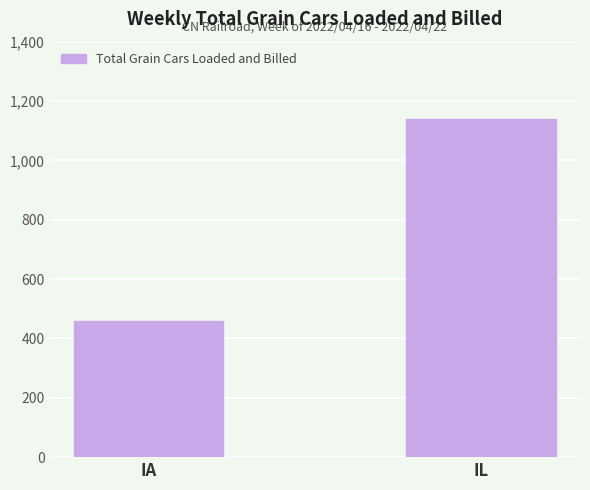

List the labels in order of value, largest first.

IL, IA